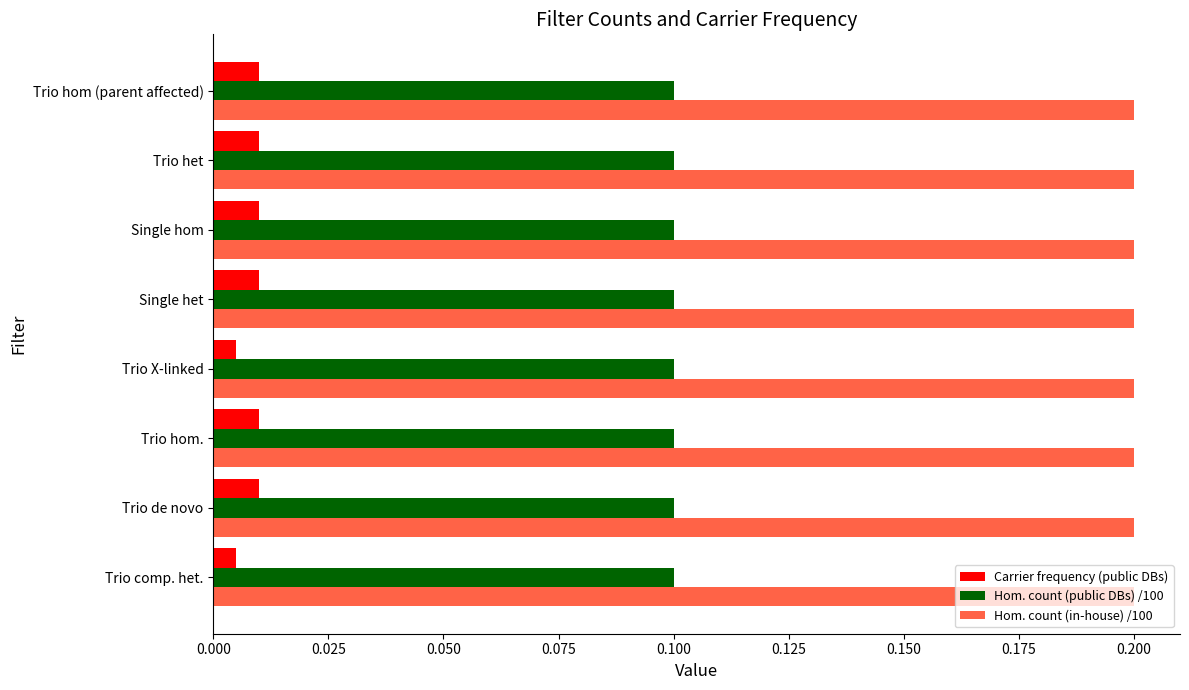

True or false: Hom. count (in-house) /100 has a value of 0.2 at Single het.

True